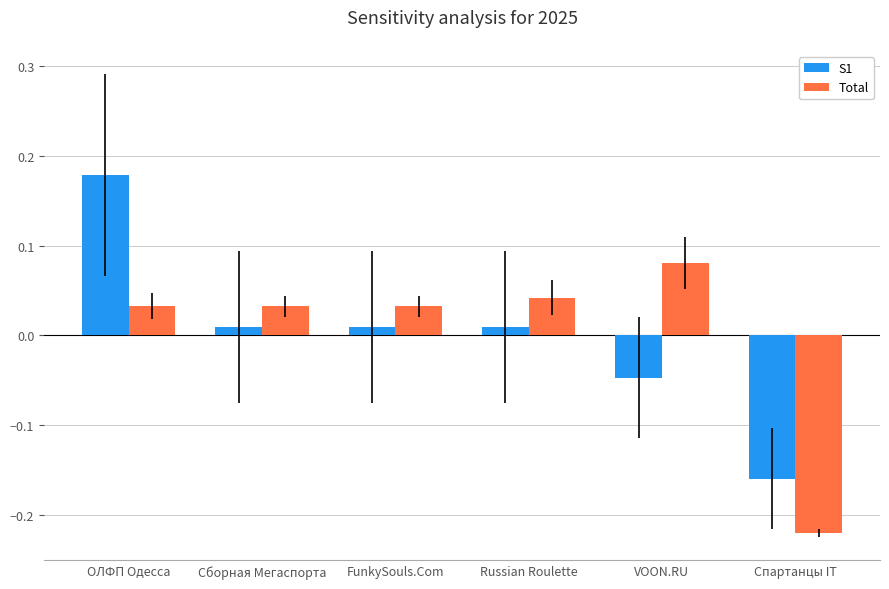

Rank the series by their maximum value, from lowest to highest.

Total, S1